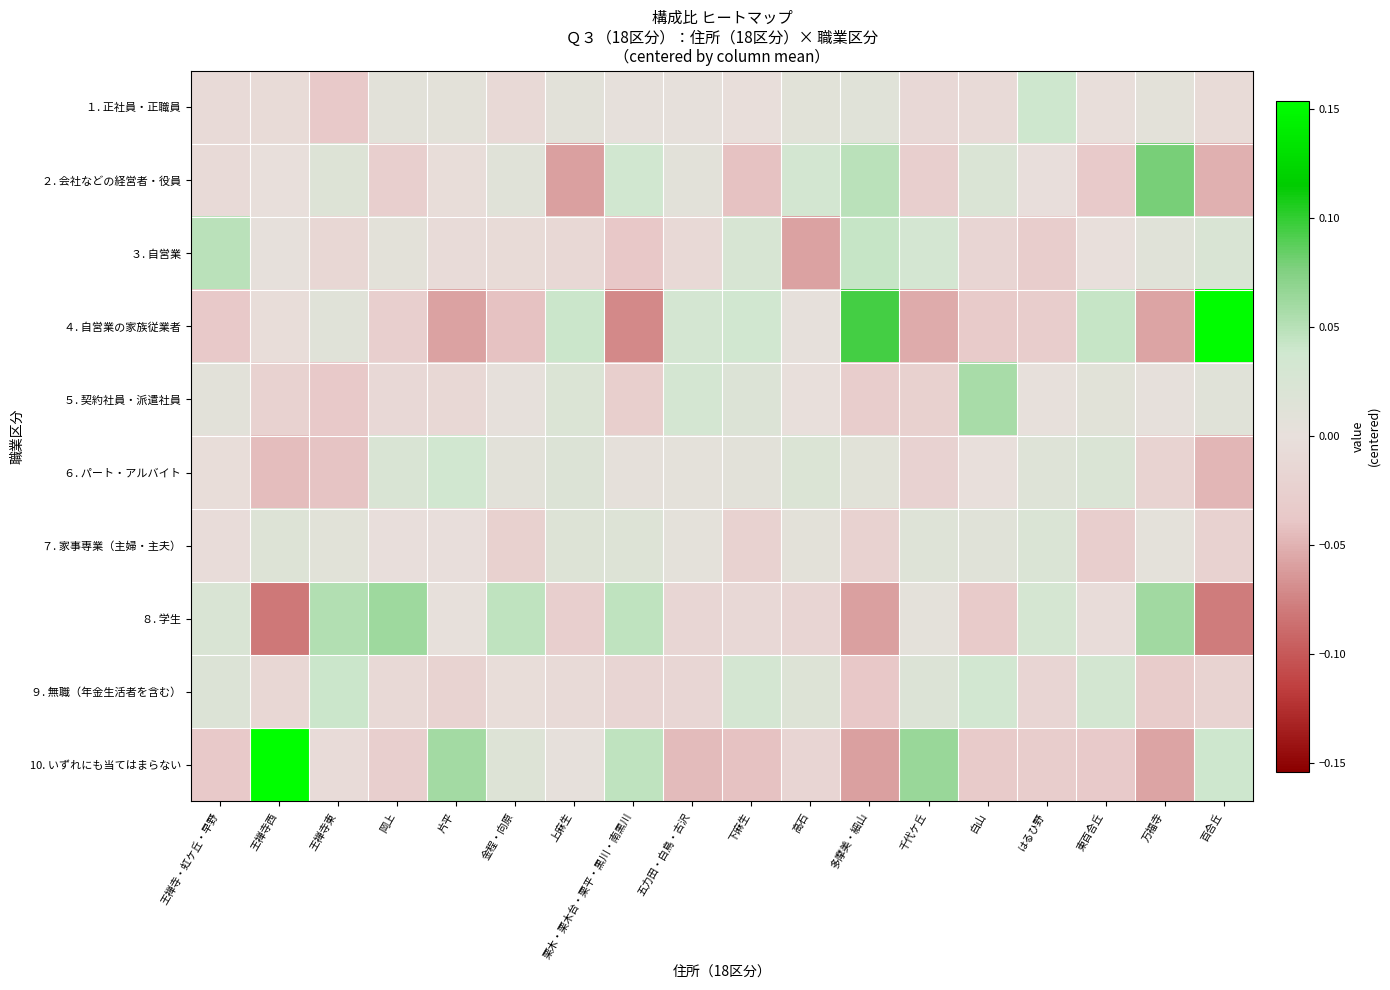

How many categories are shown in the chart?

18